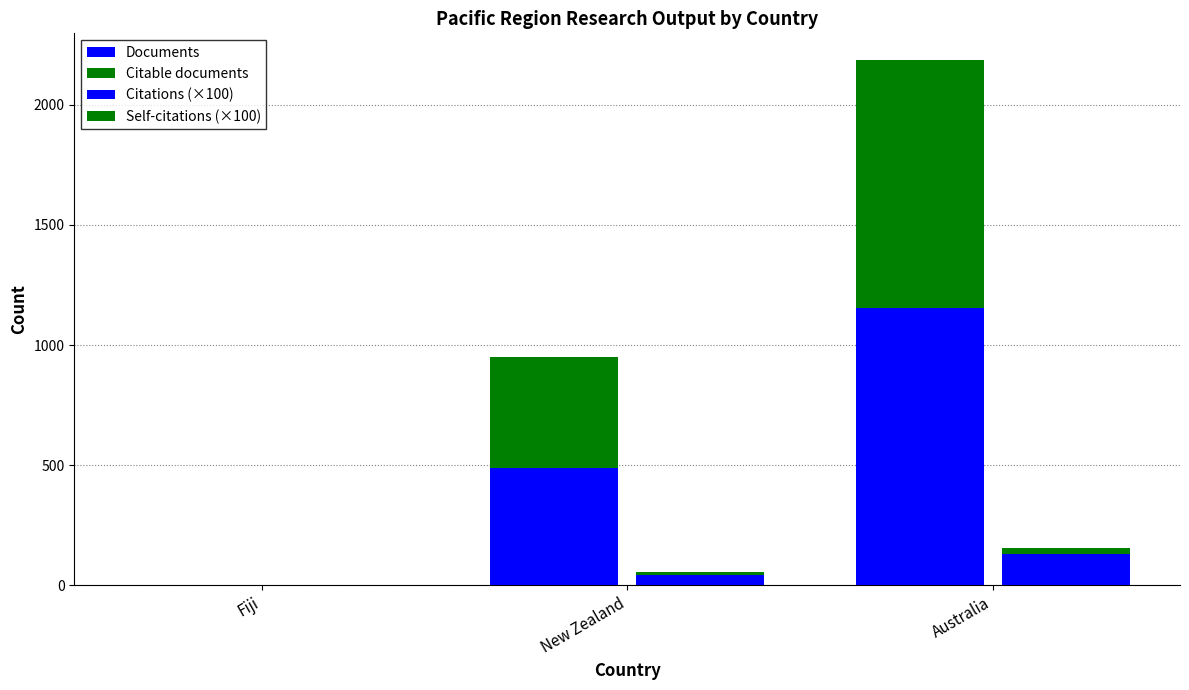

What is the value of the Citable documents bar at the 1st from the left?

2.0